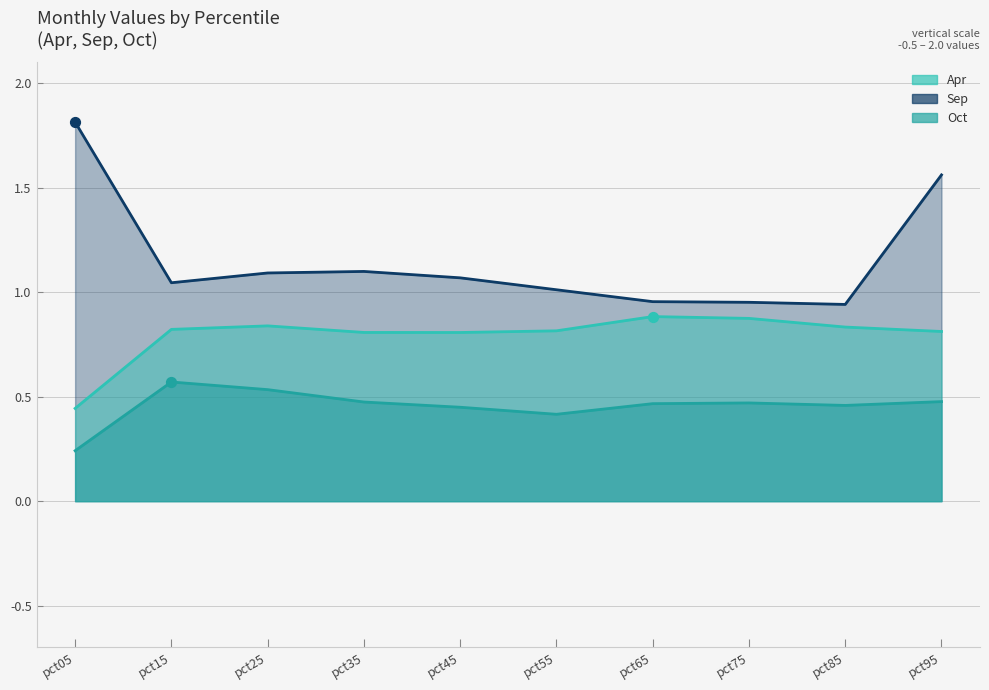

What are all the series names shown in the legend?

Apr, Sep, Oct